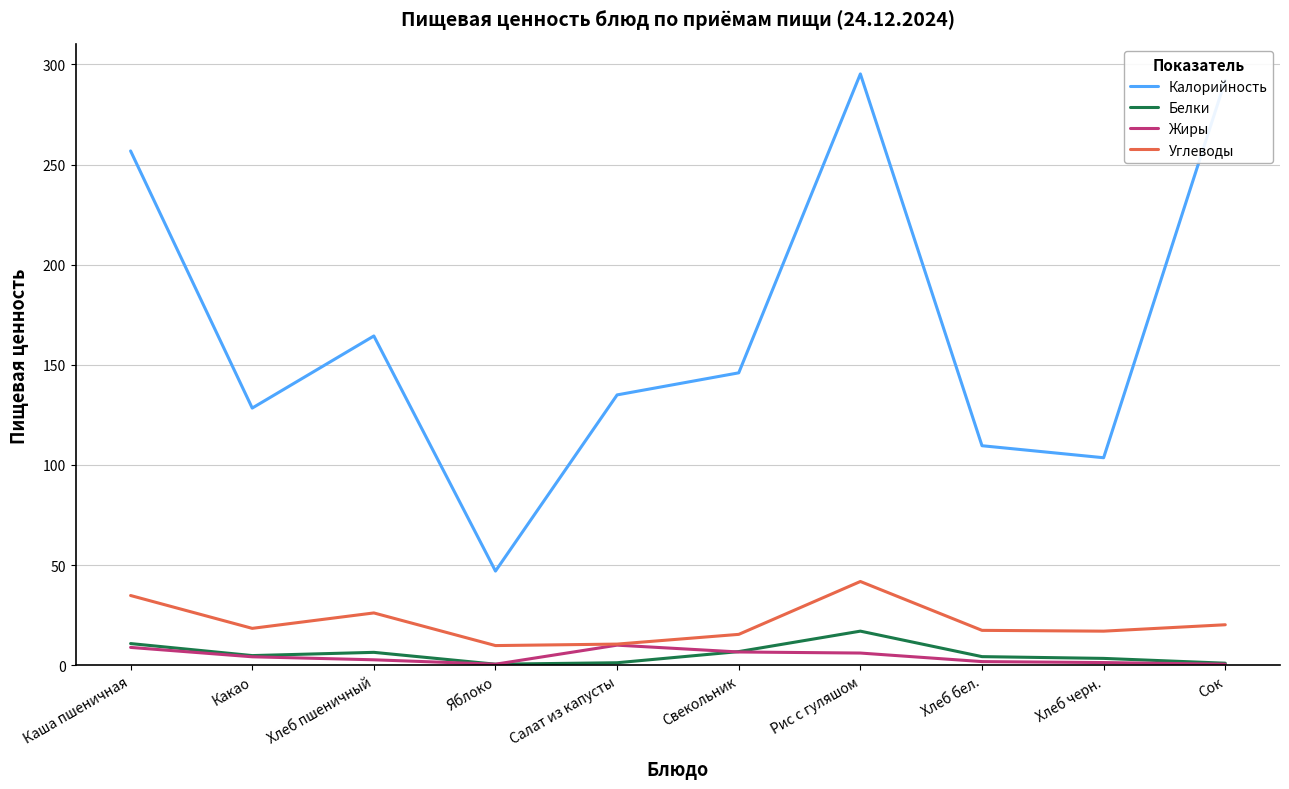

What is the maximum value shown in the chart?

295.3